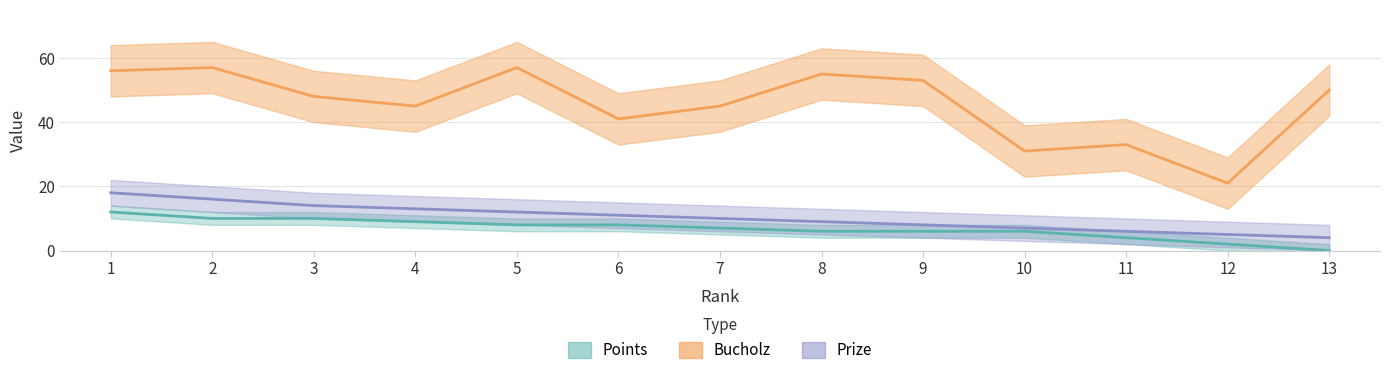

What is the sum of the Bucholz values at 13 and 8?

105